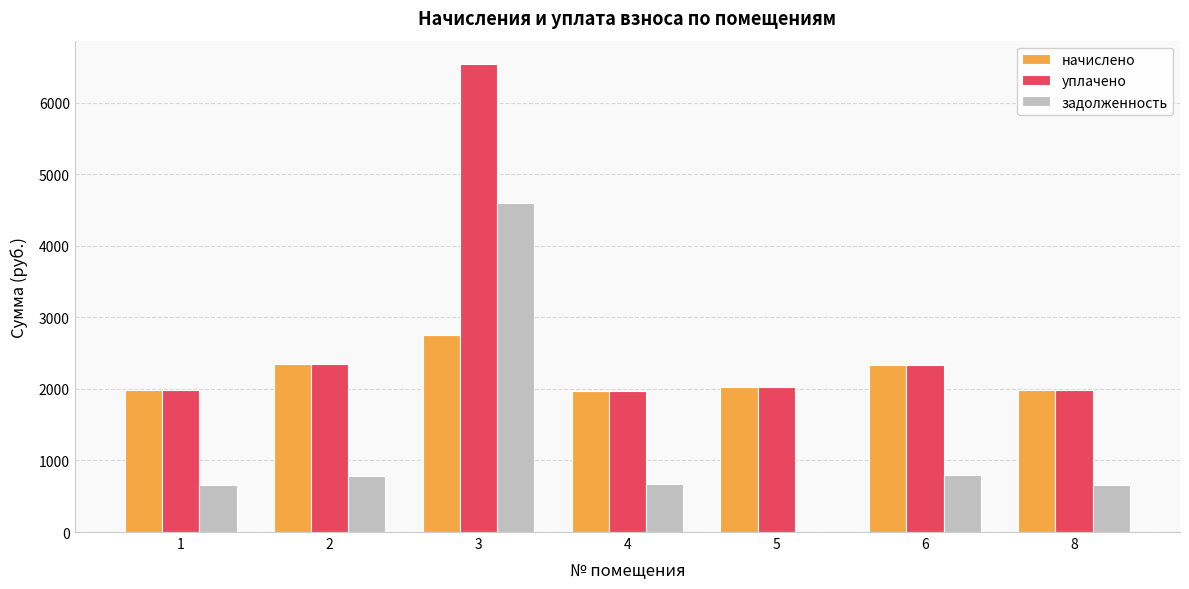

Between 3 and 6, which series saw the biggest shift?

уплачено